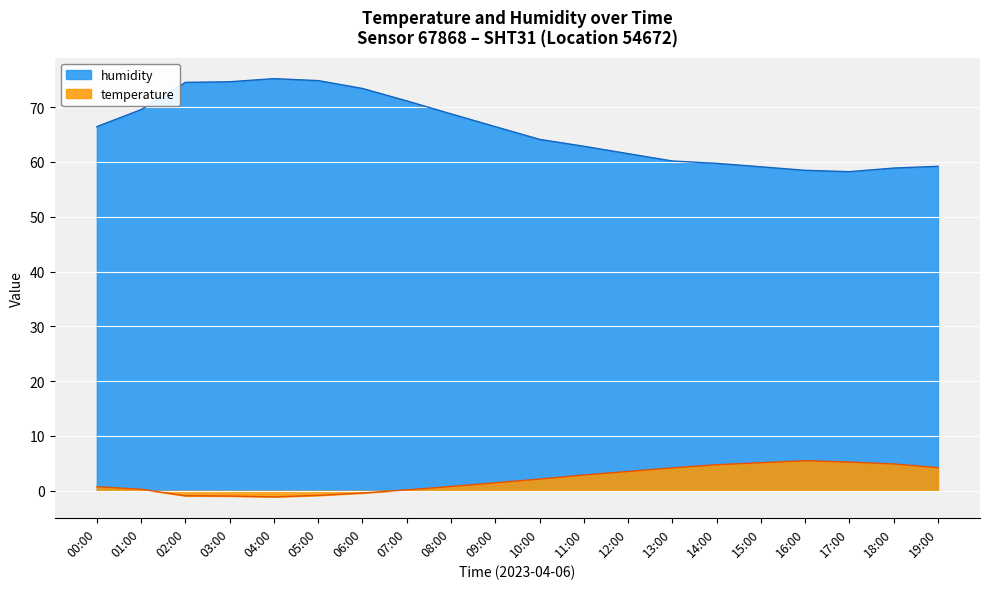

What is the approximate value of temperature at 02:00?

-0.9